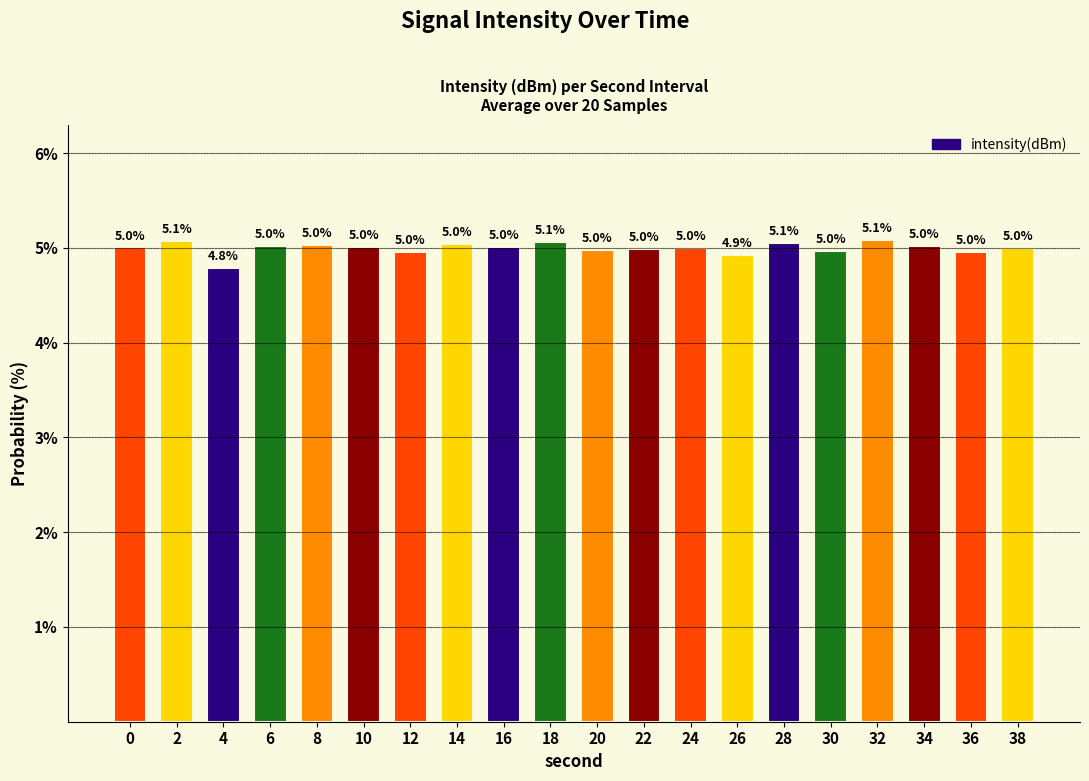

Reading left to right, what are all the values shown in this chart?

5.0	5.1	4.8	5.0	5.0	5.0	5.0	5.0	5.0	5.1	5.0	5.0	5.0	4.9	5.1	5.0	5.1	5.0	5.0	5.0